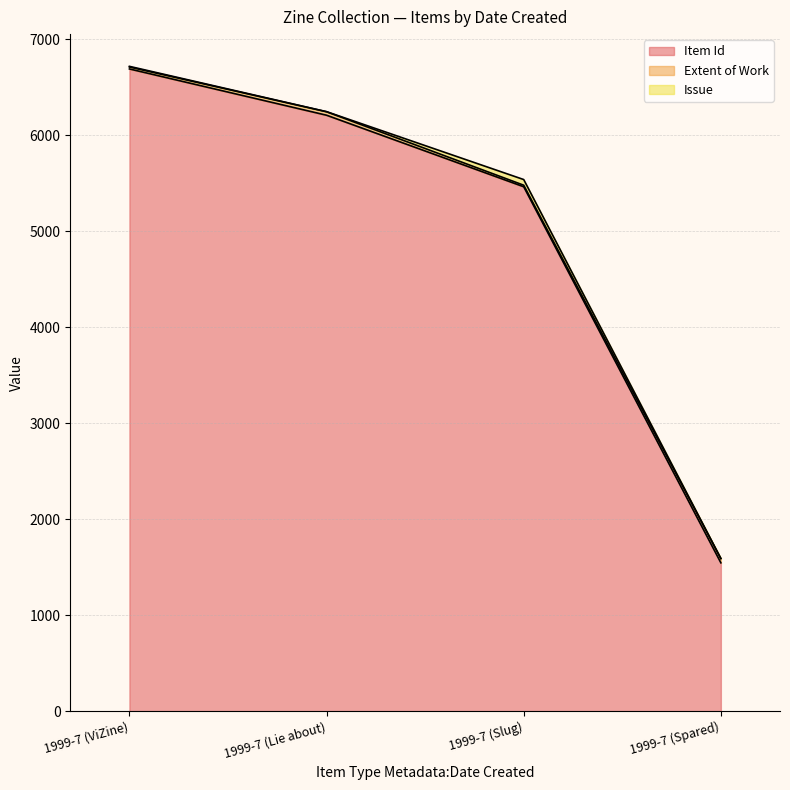

How many intersections are there between Extent of Work and Issue?

2